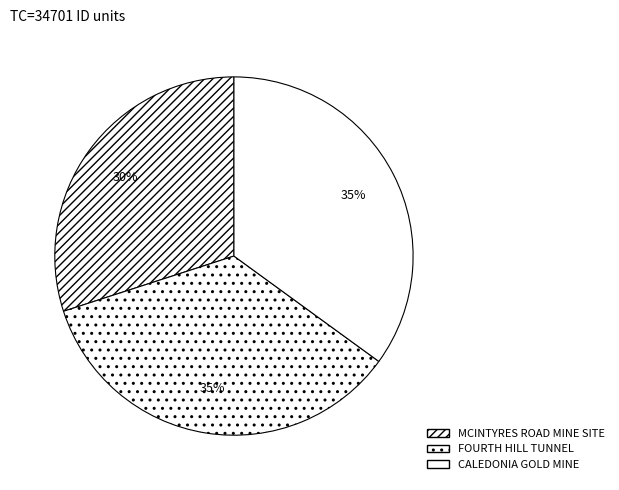

The FOURTH HILL TUNNEL slice represents 42% of the pie. True or false?

False